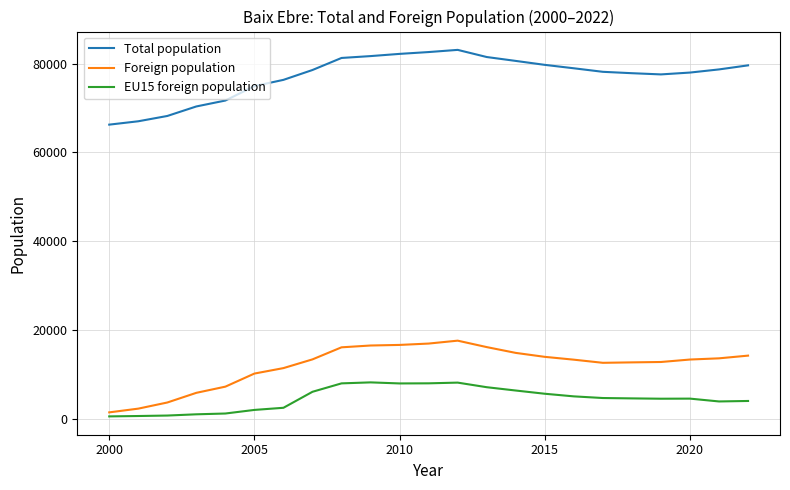

List the series in order of their peak value, lowest first.

EU15 foreign population, Foreign population, Total population